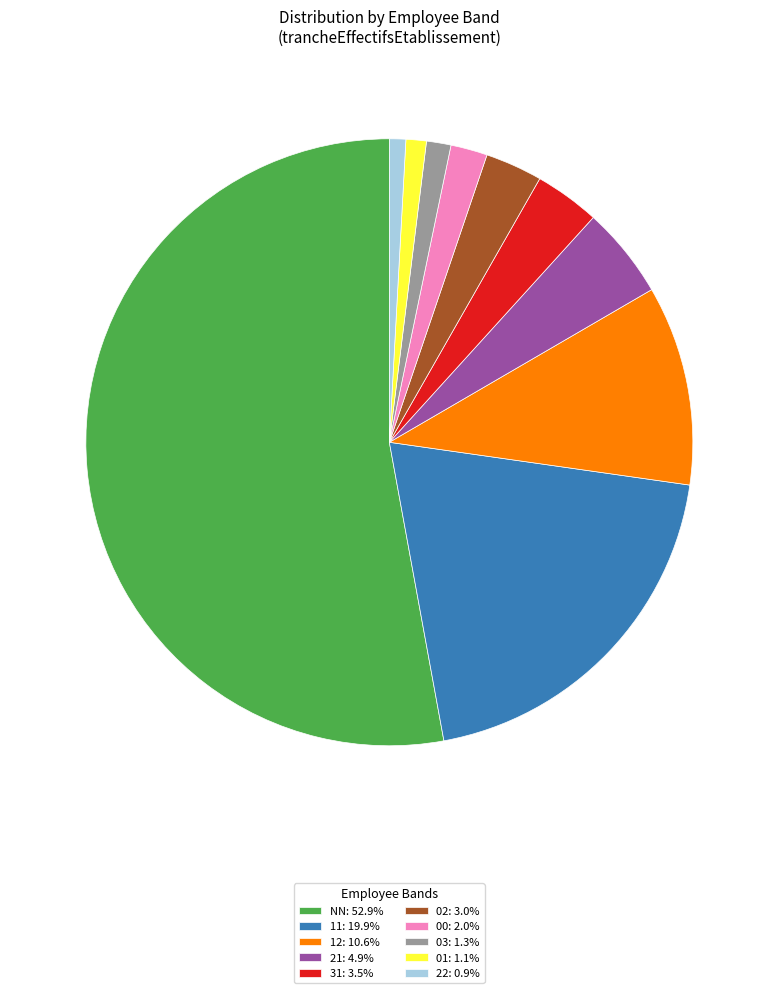

Does 11: 19.9% account for over 50% of the chart?

No